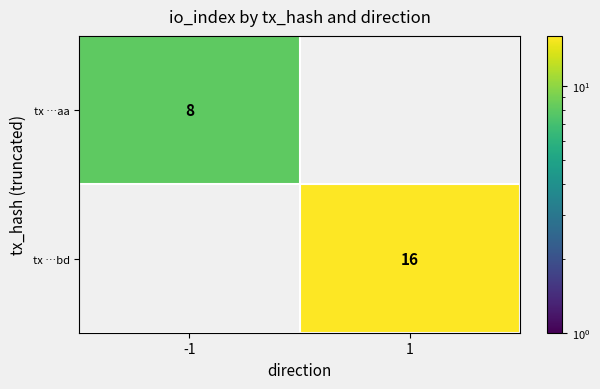

True or false: tx …aa has a value of 8 at -1.

True